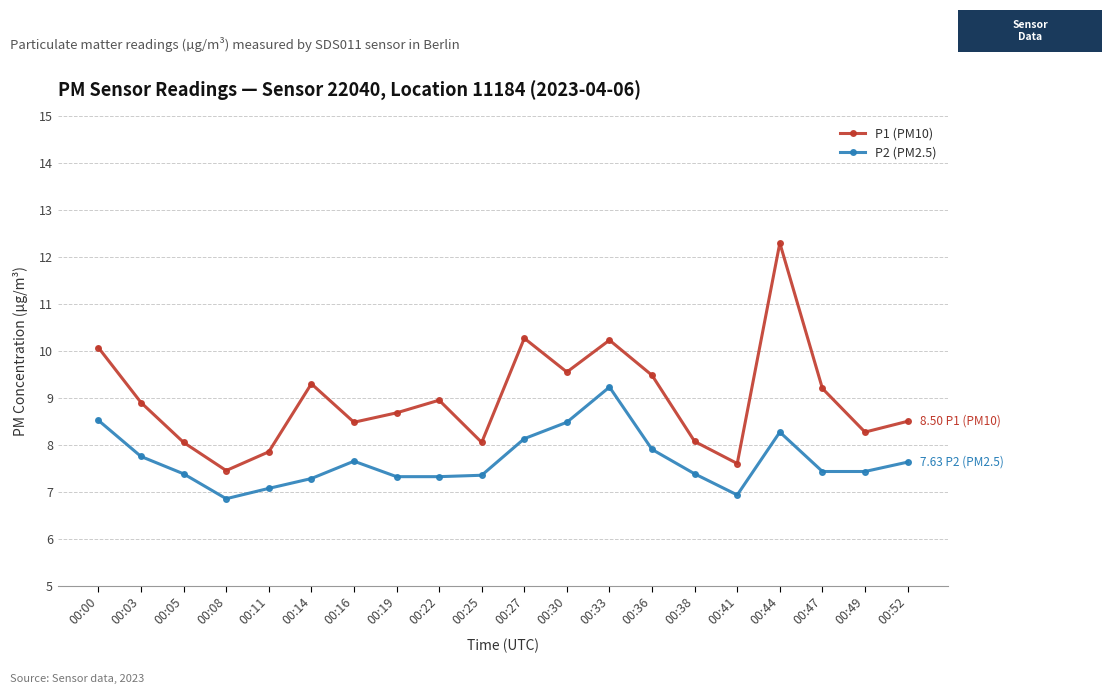

True or false: P1 (PM10) has a value of 5.3 at 00:11.

False